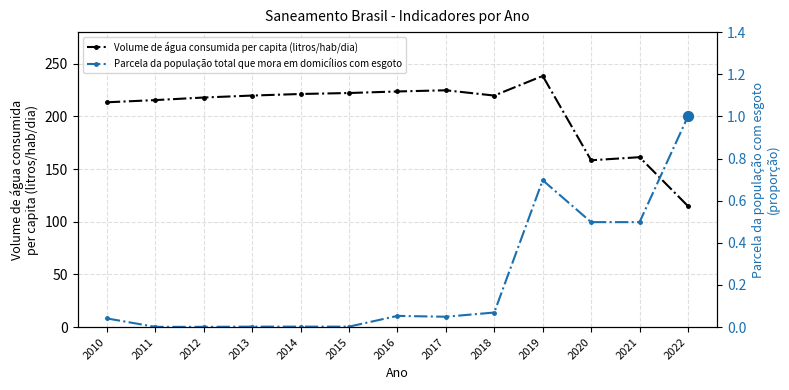

Is the value of Volume de água consumida per capita (litros/hab/dia) at 2013 greater than the value of Parcela da população total que mora em domicílios com esgoto at 2018?

Yes